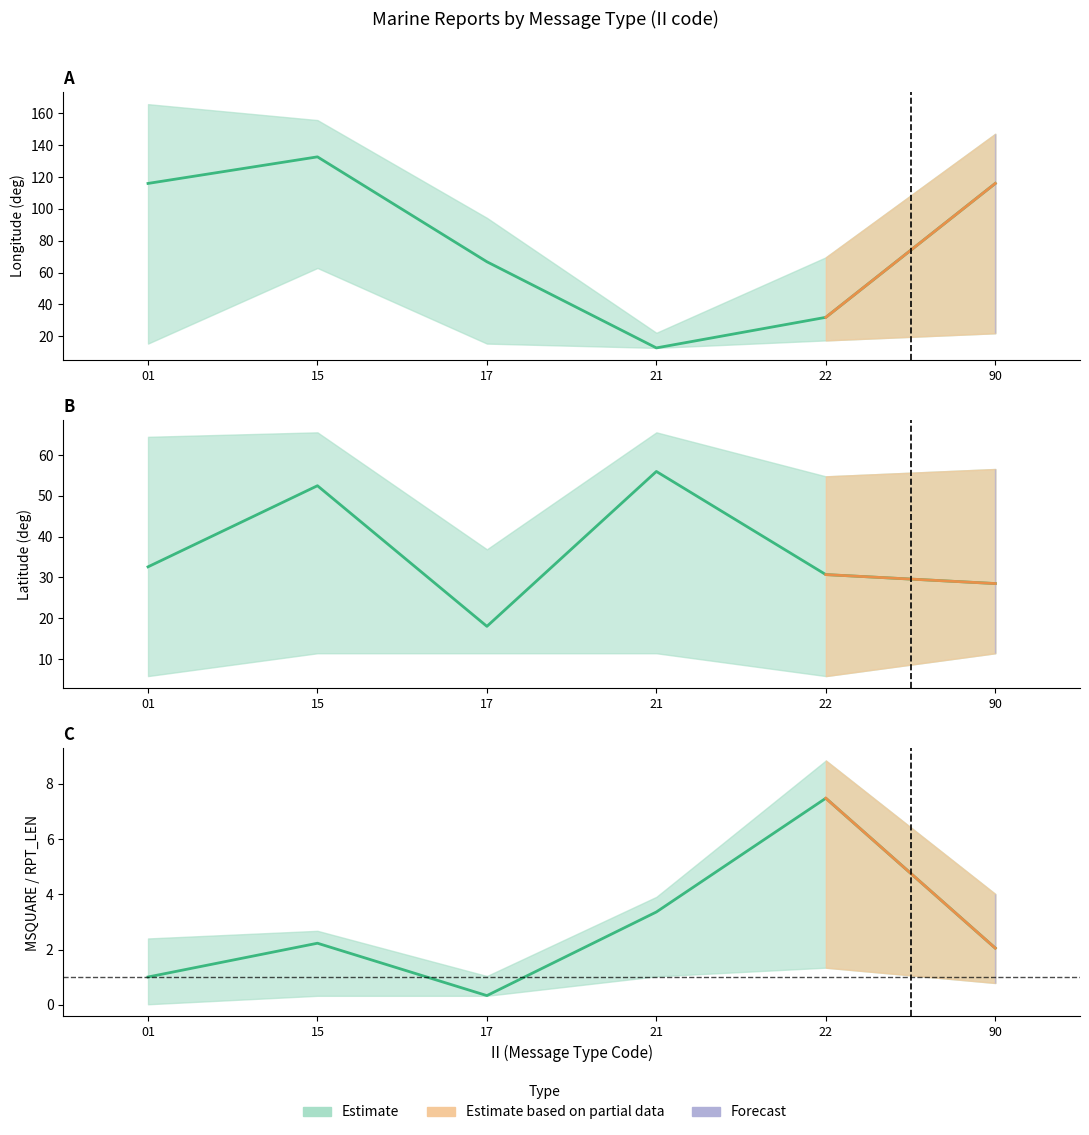

Rank the categories by value from lowest to highest.

17, 01, 90, 15, 21, 22